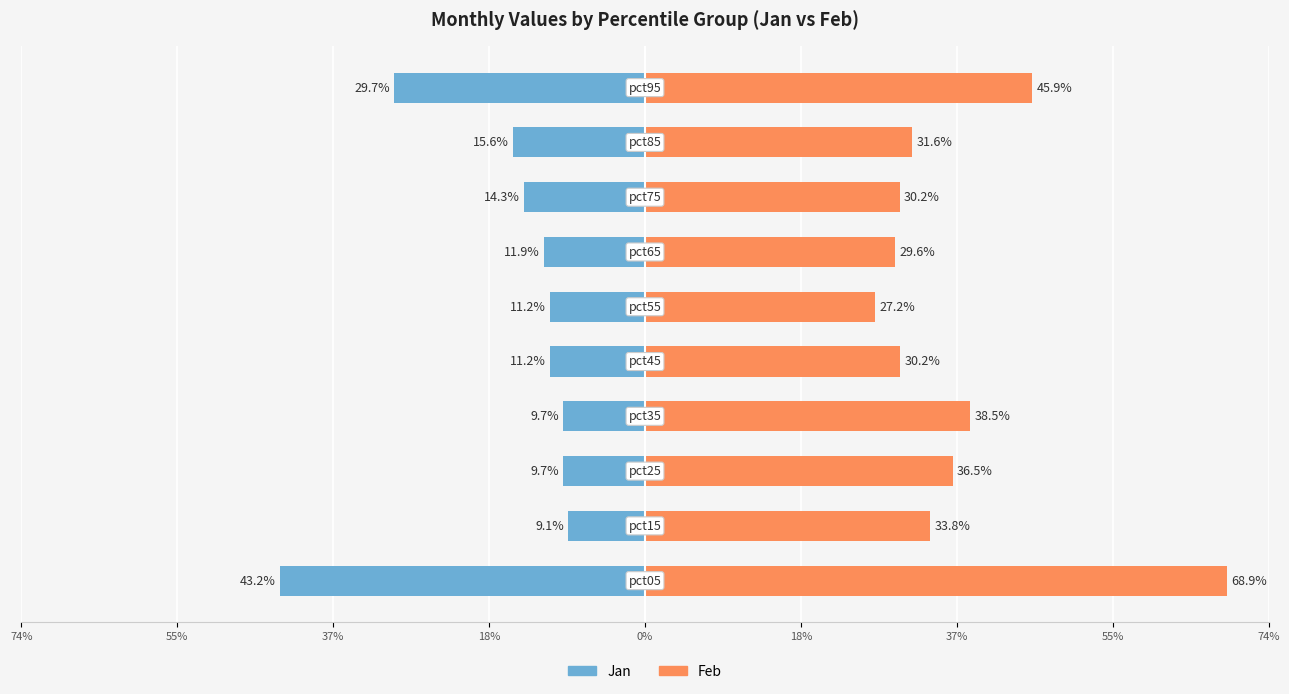

The value of Feb at 9 is 0.8. True or false?

False